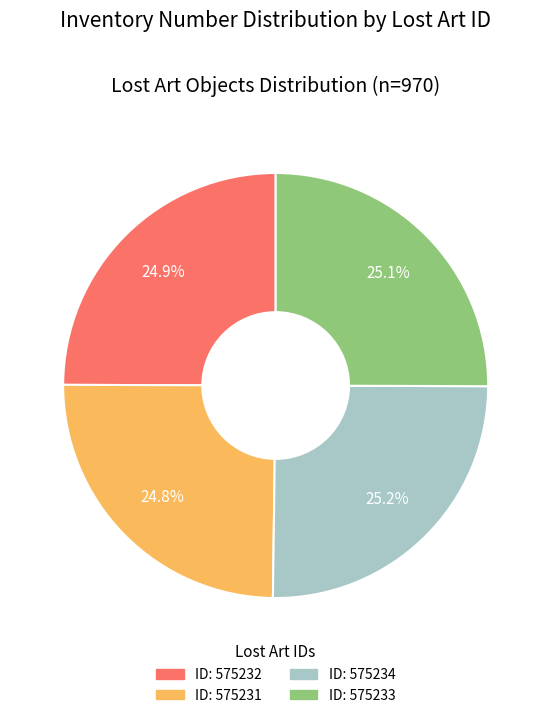

Is there any slice that represents more than half of the pie?

No